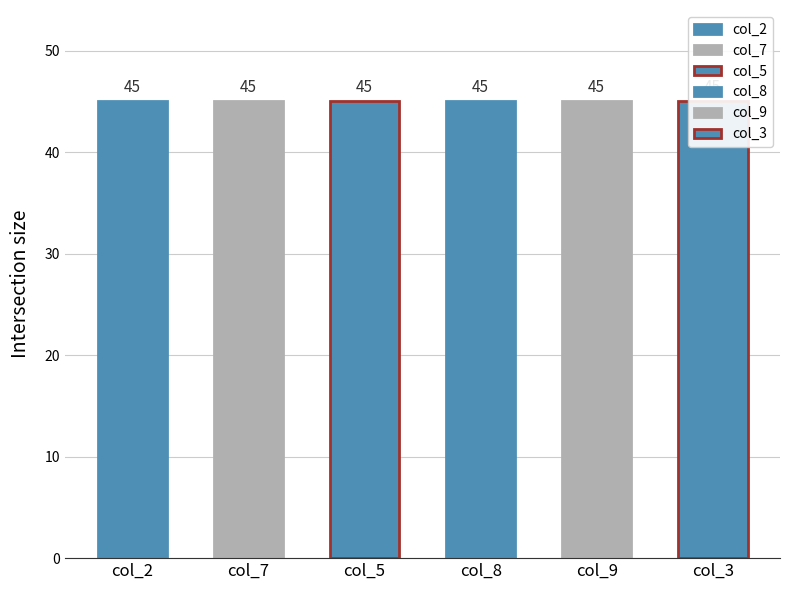

At 8, list the series in order from largest to smallest.

col_5, col_2, col_3, col_8, col_9, col_7